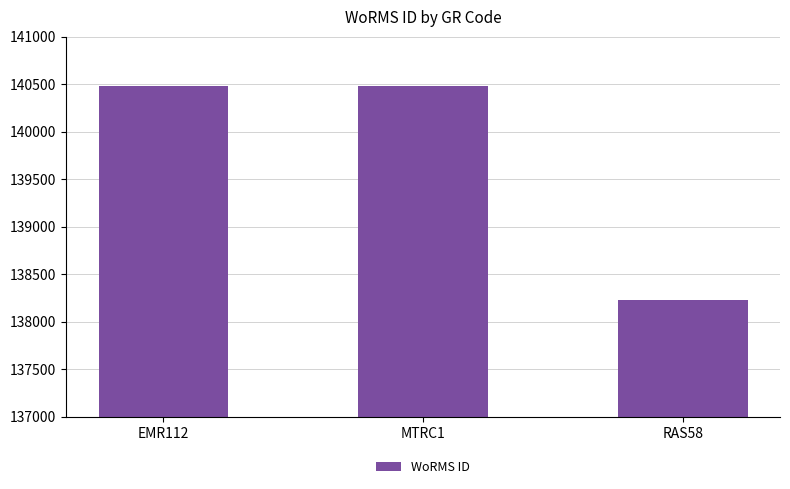

What is the approximate value at MTRC1, to the nearest 100?

140500